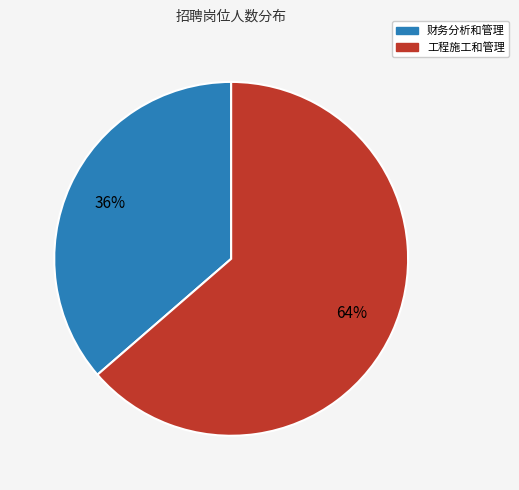

To the nearest percent, what portion does 工程施工和管理 represent?

64%